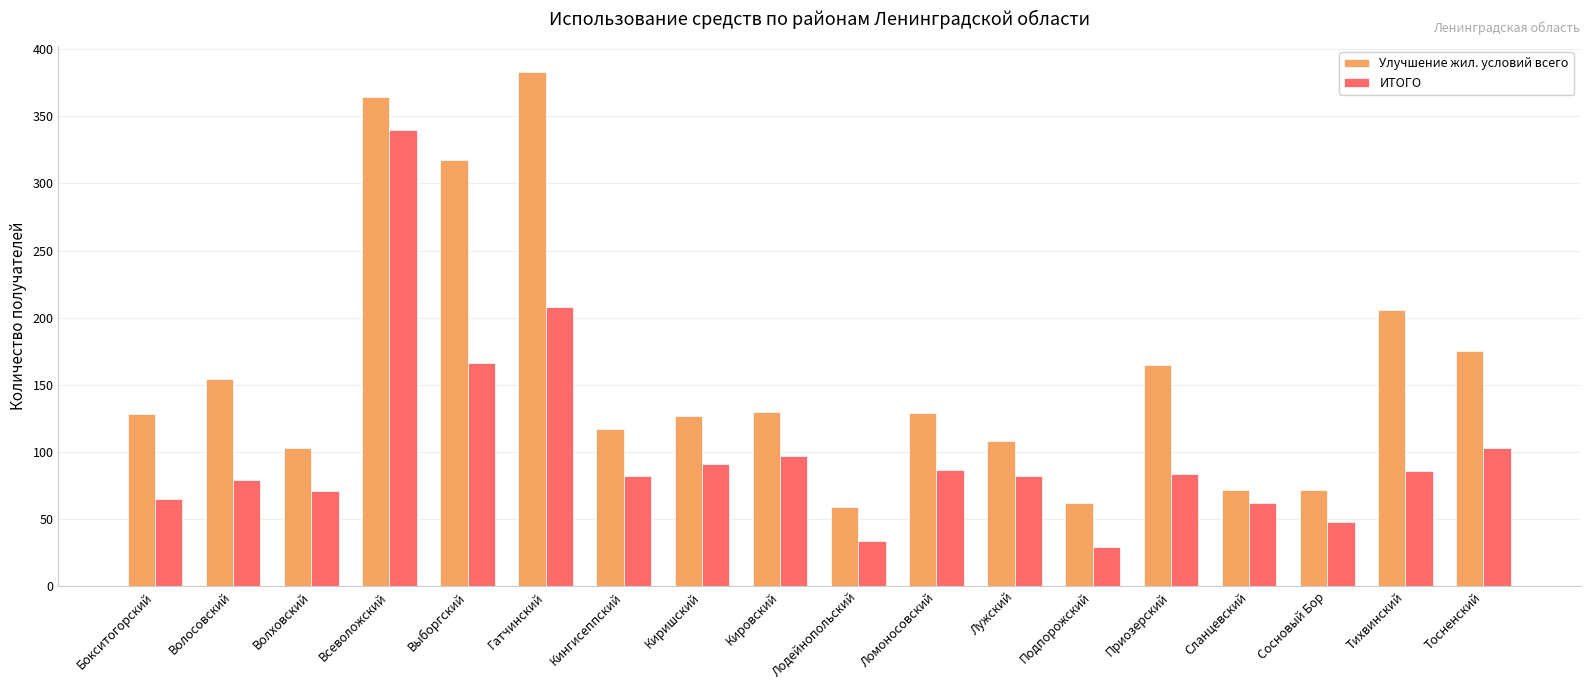

What is the spread (max minus min) of values at Лодейнопольский?

25